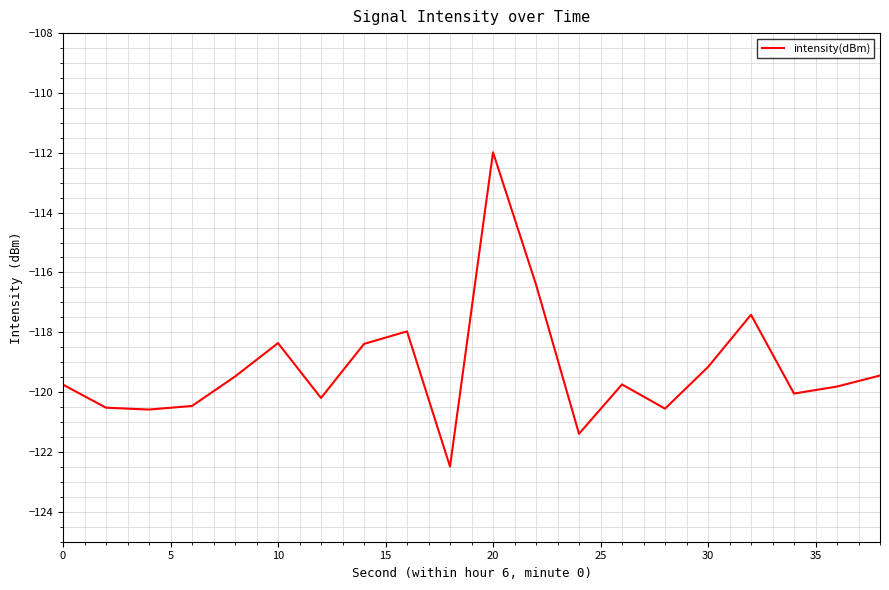

What is the difference between the maximum and minimum values?

10.5